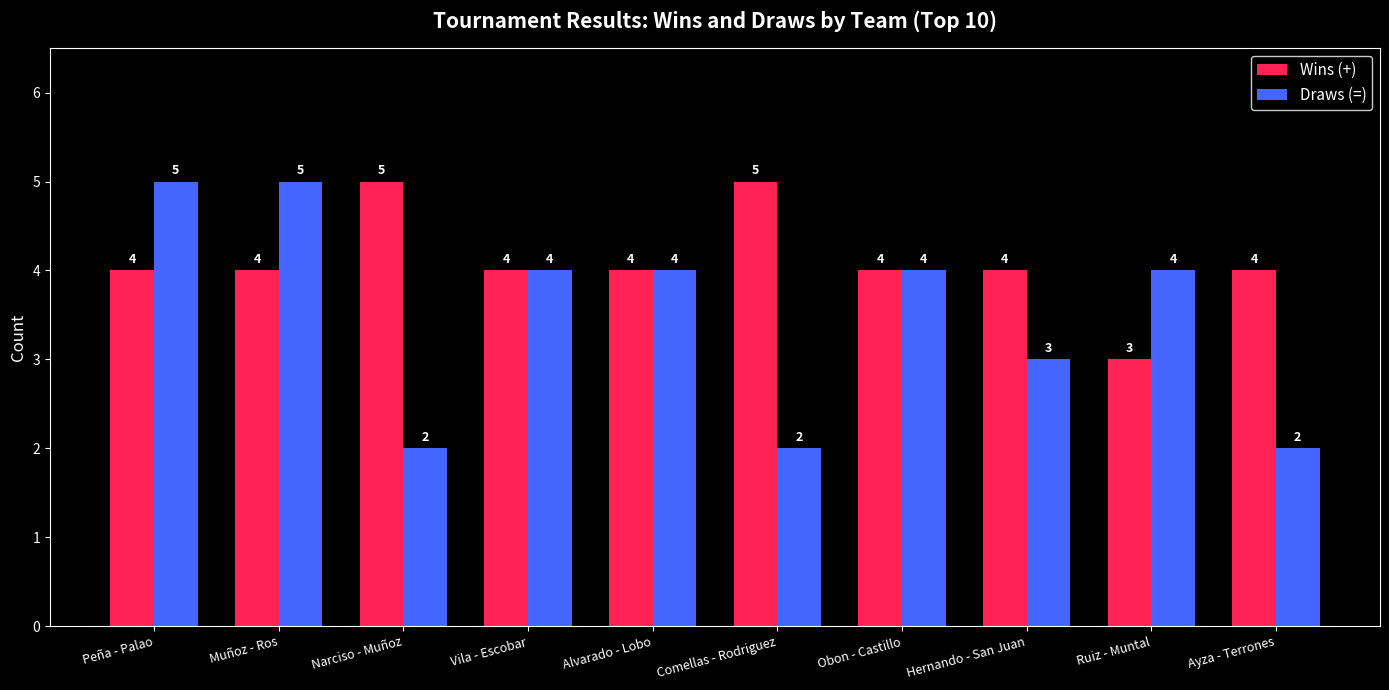

What position from the left is Comellas - Rodriguez?

6